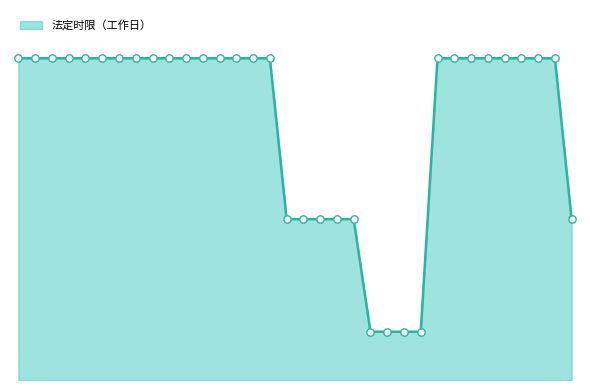

What is the change in value from 3 to 20?

-10